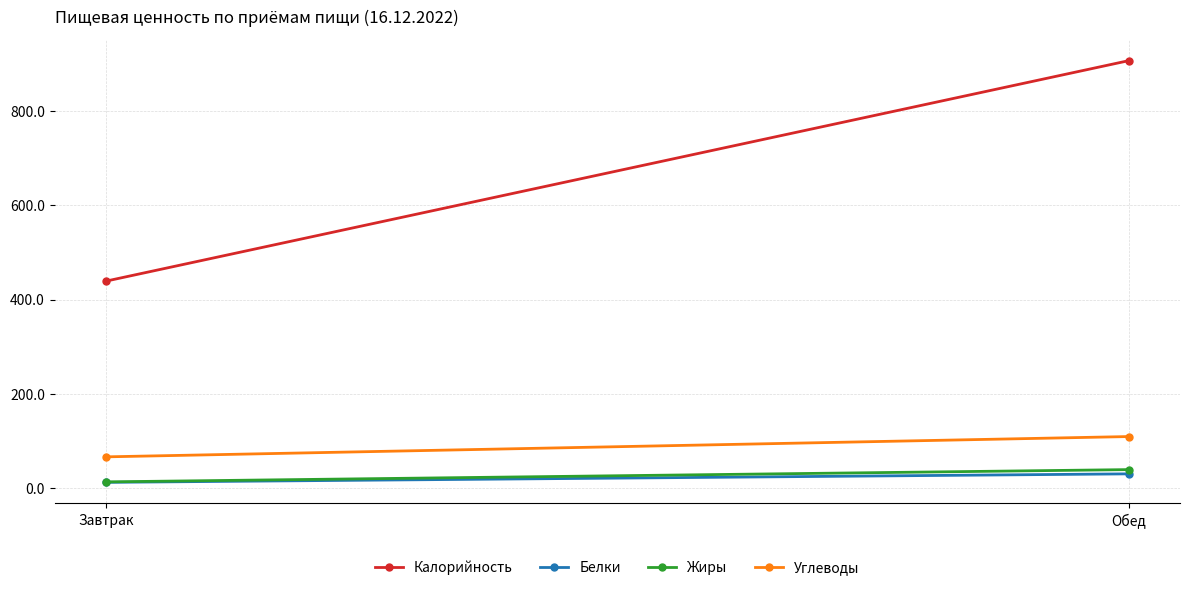

At which label is Углеводы closest to 88?

Завтрак